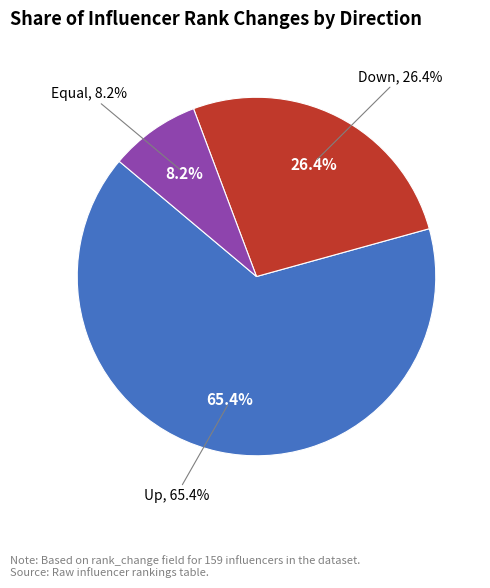

What is the largest slice in the pie chart?

up